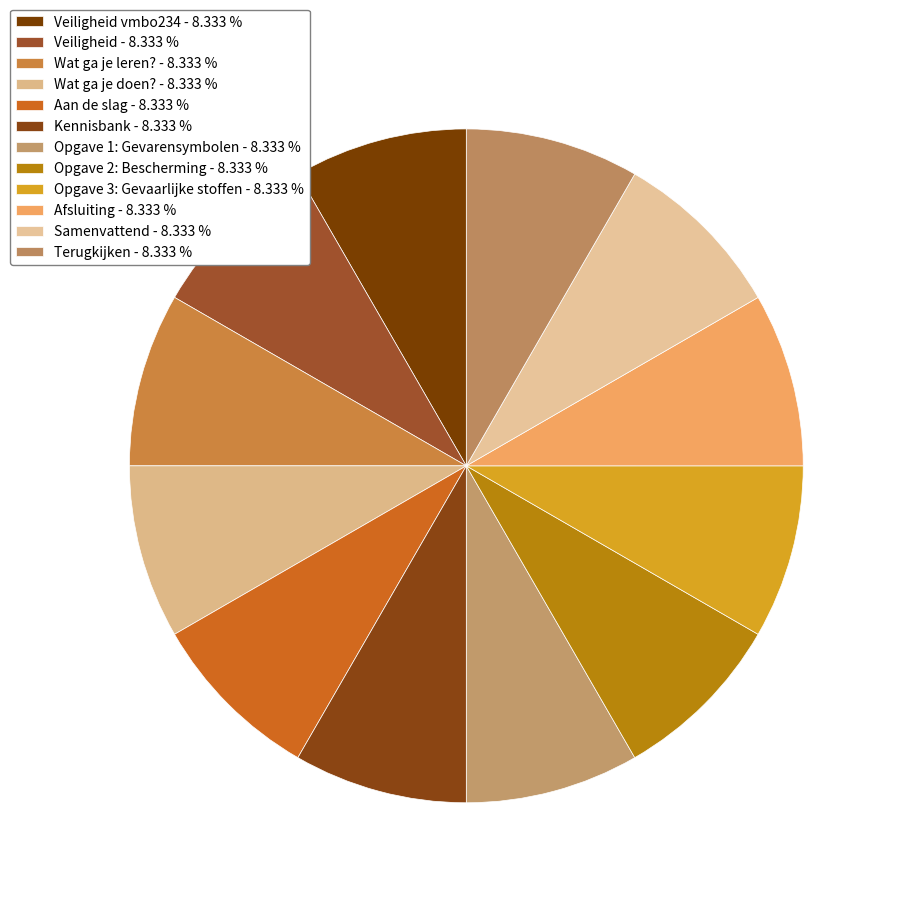

Count the number of slices in the pie.

12